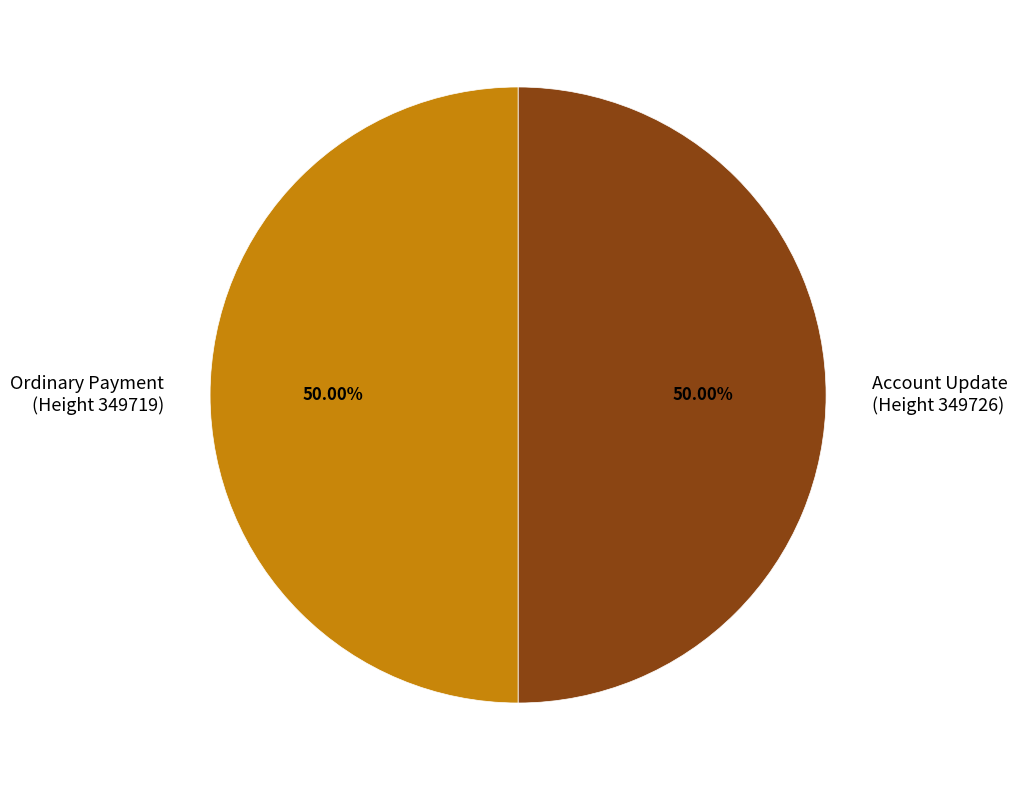

Approximately how many times larger is the value at Ordinary Payment (Height 349719) compared to Account Update (Height 349726)?

1.0